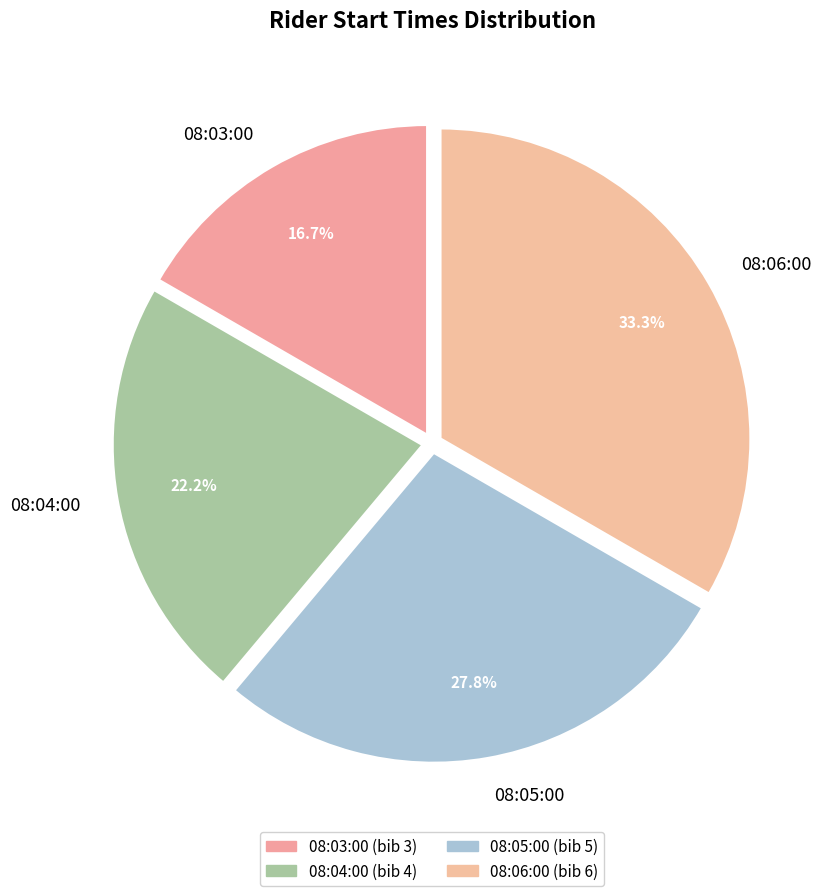

To the nearest percent, what is the average slice percentage?

25%